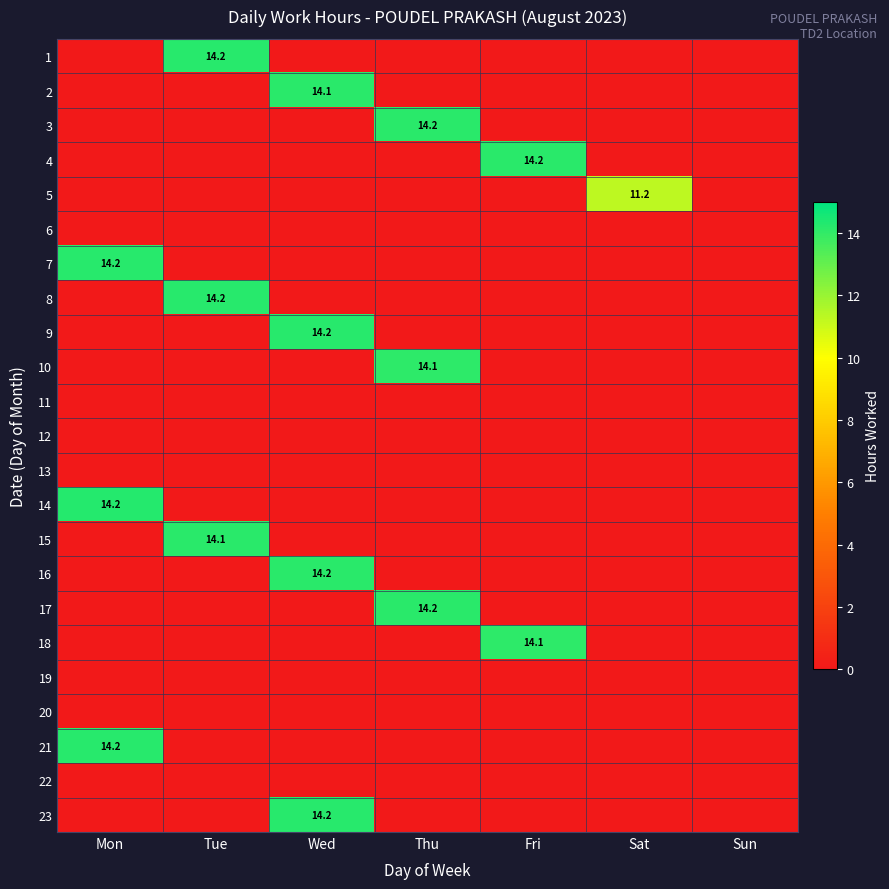

The value of 18 at Sun is -9.3. True or false?

False